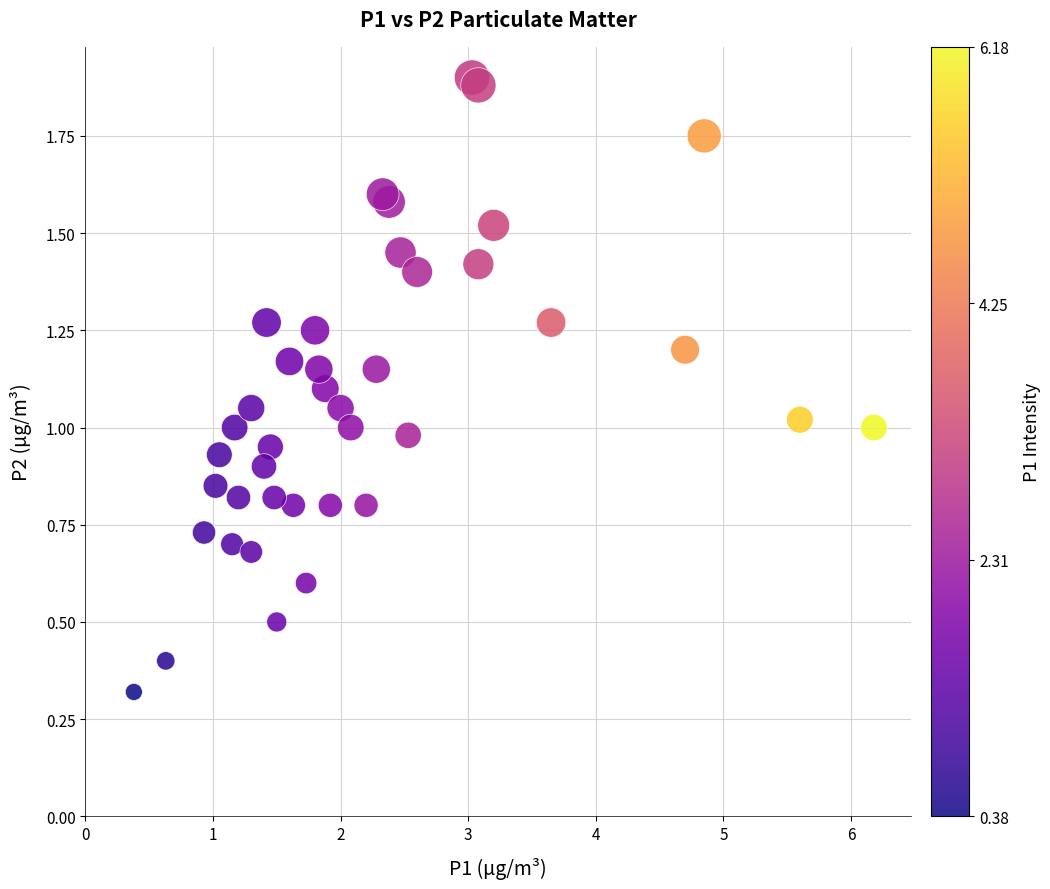

Count the number of points in this scatter plot.

40